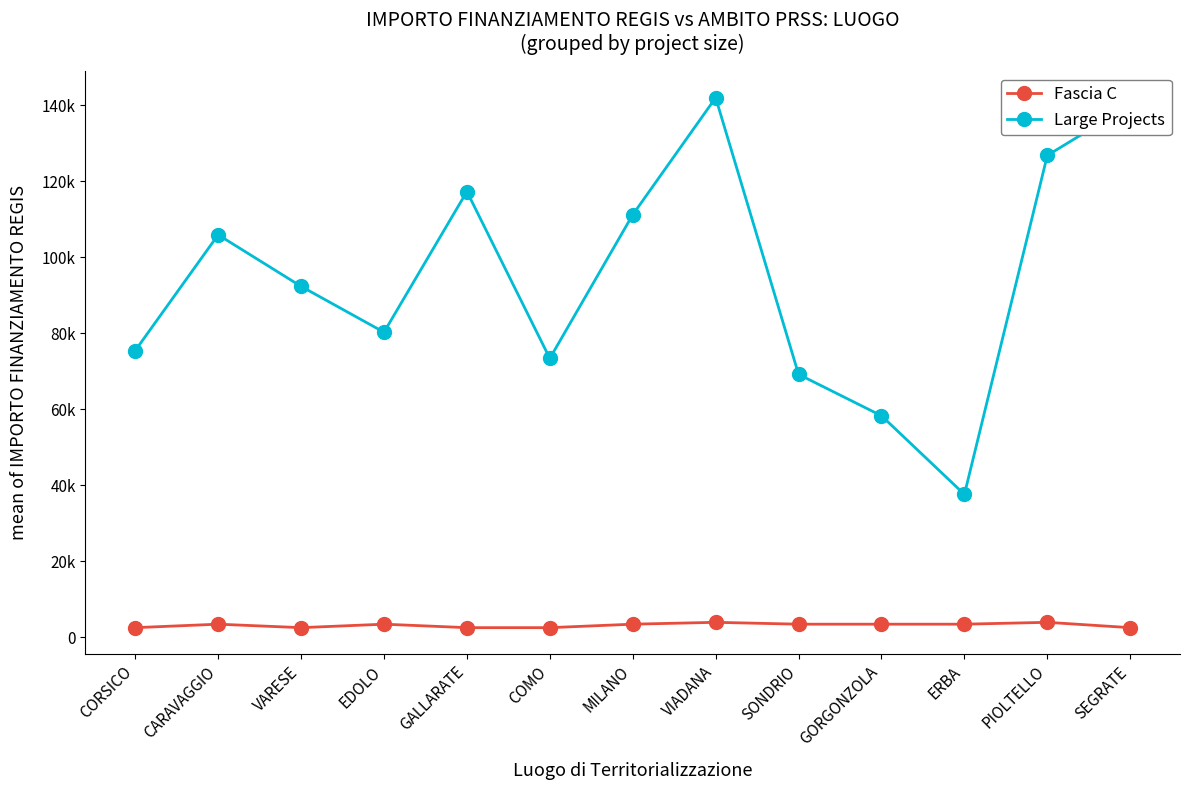

At which label does Fascia C first exceed 3413?

VIADANA